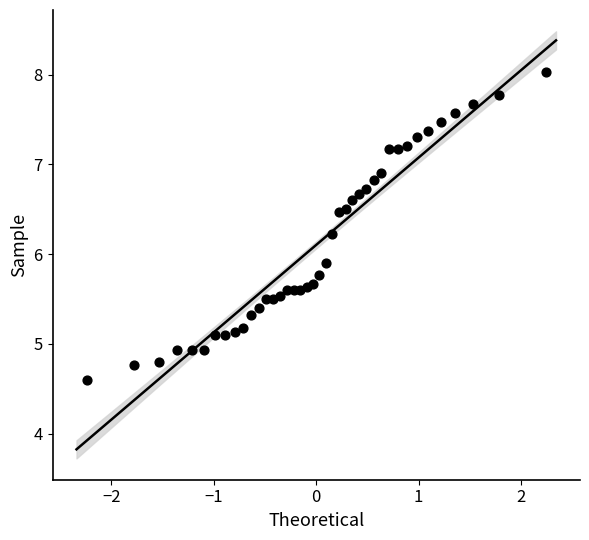

What Y value in the scatter plot is closest to 6?

5.9